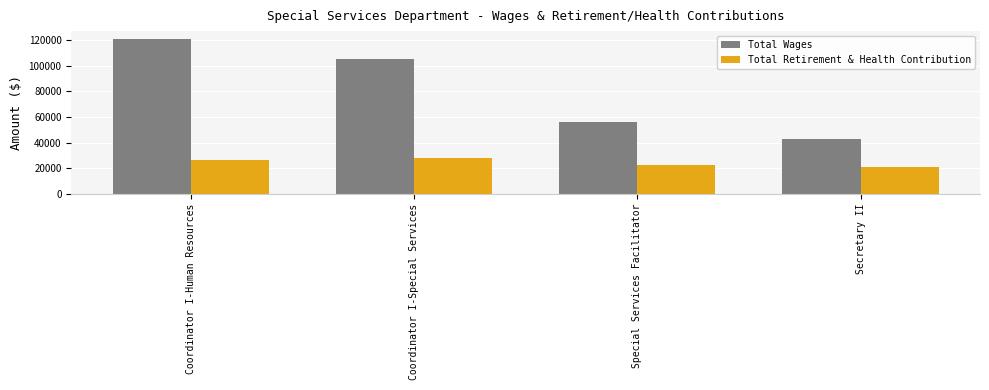

Reading left to right, list all the values displayed in this chart.

Total Wages: Coordinator I-Human Resources=121027	Coordinator I-Special Services=105608	Special Services Facilitator=56117	Secretary II=42709
Total Retirement & Health Contribution: Coordinator I-Human Resources=26381	Coordinator I-Special Services=28346	Special Services Facilitator=22267	Secretary II=20918